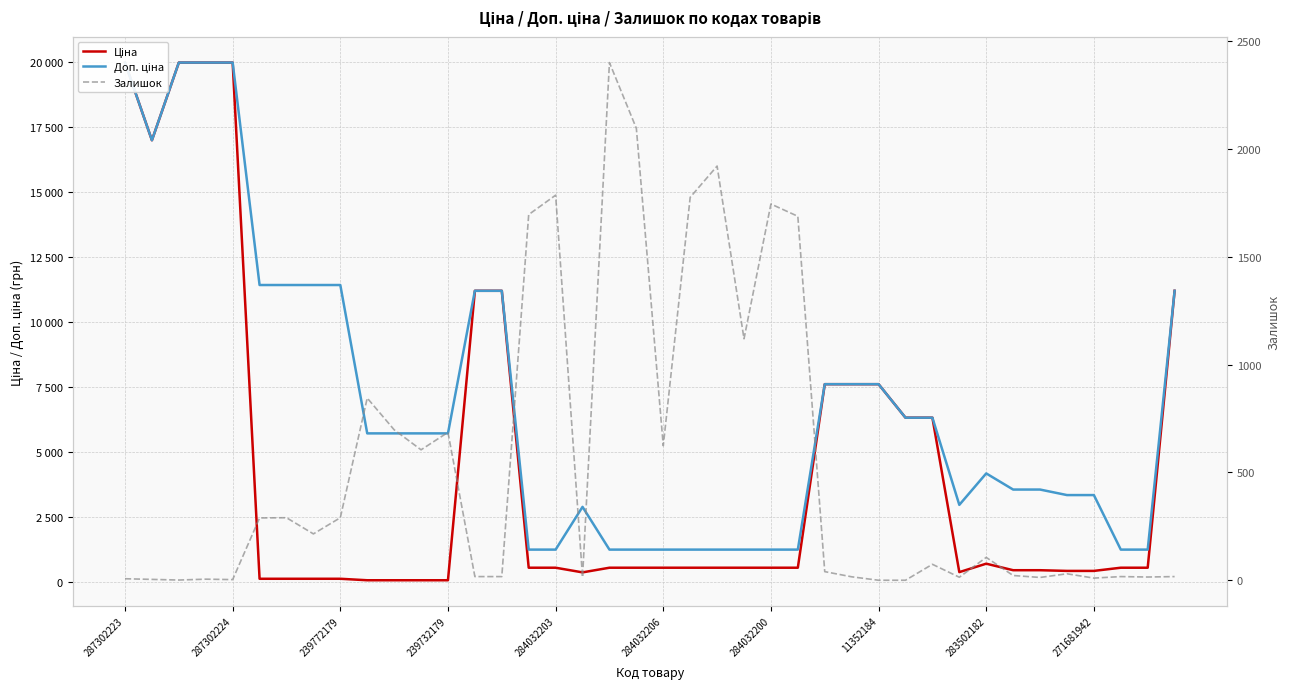

How many series are shown in this chart?

3